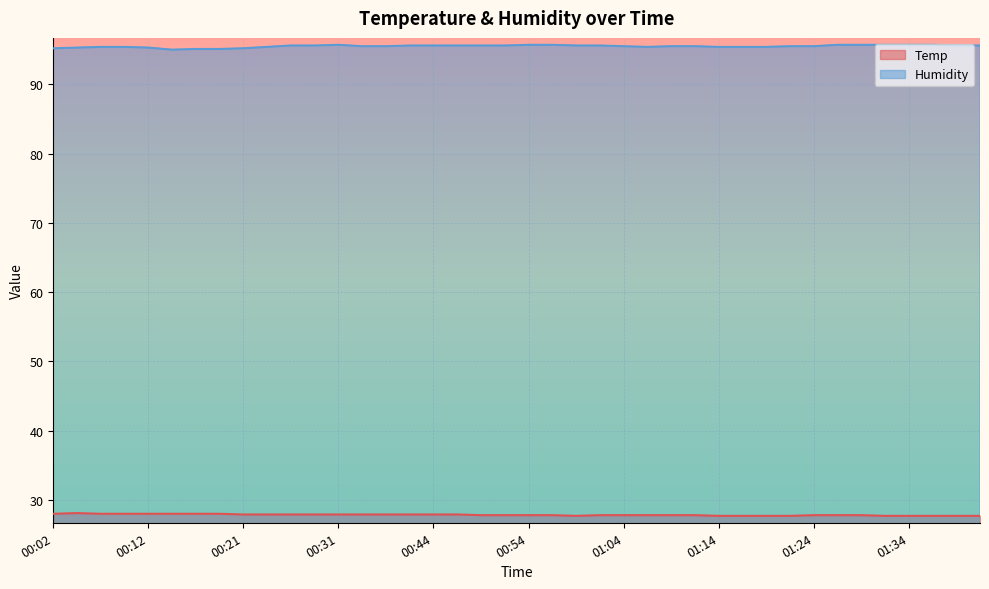

Which label corresponds to the smallest value in the chart?

00:59